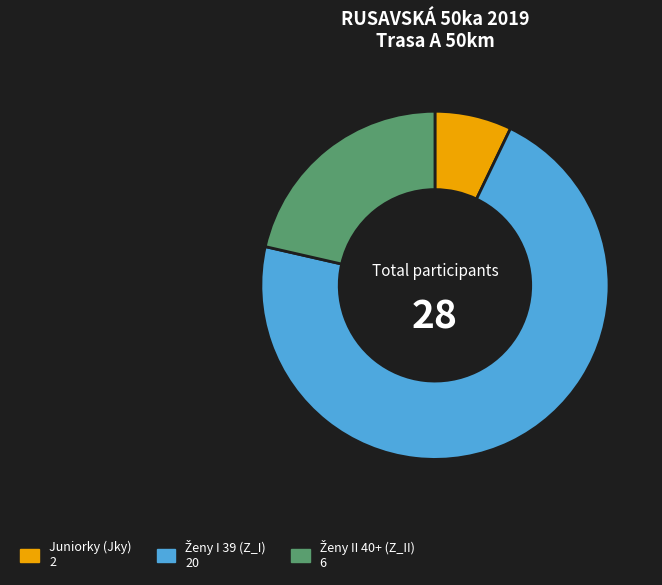

Which category has the smallest portion of the pie?

Juniorky (Jky)